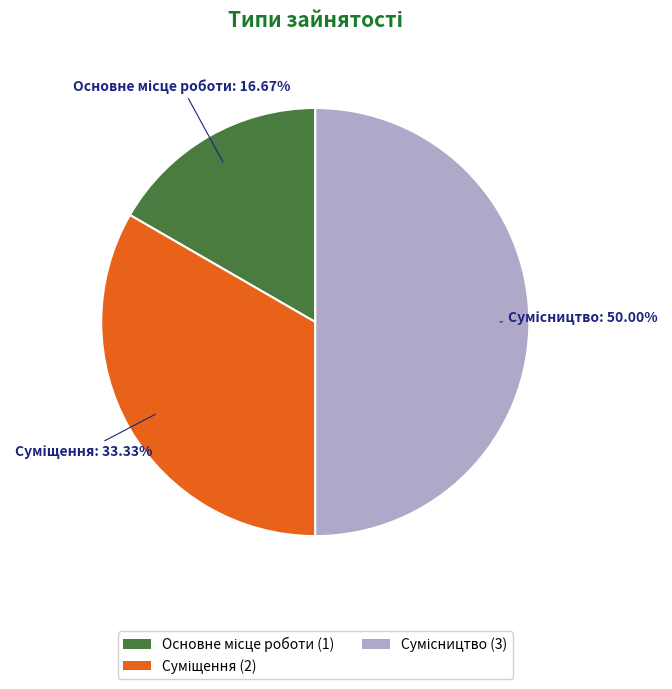

Is there a majority slice in this chart?

No